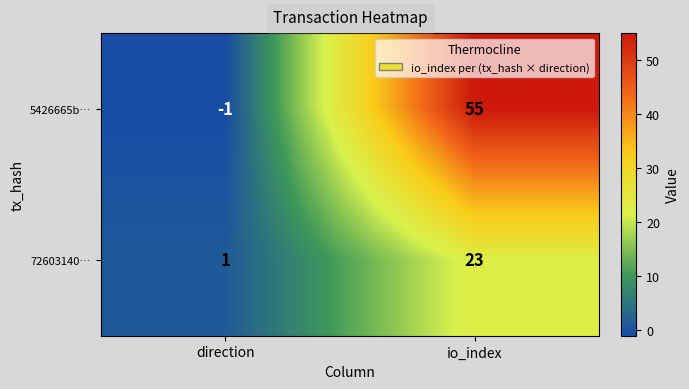

Which category has the lowest value in the 5426665b… series?

direction